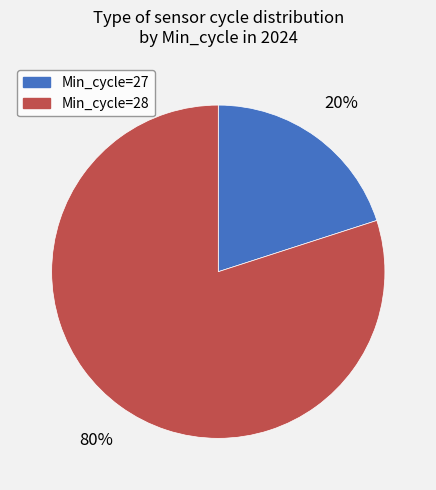

What is the ratio of the value at Min_cycle=28 to the value at Min_cycle=27?

4.0